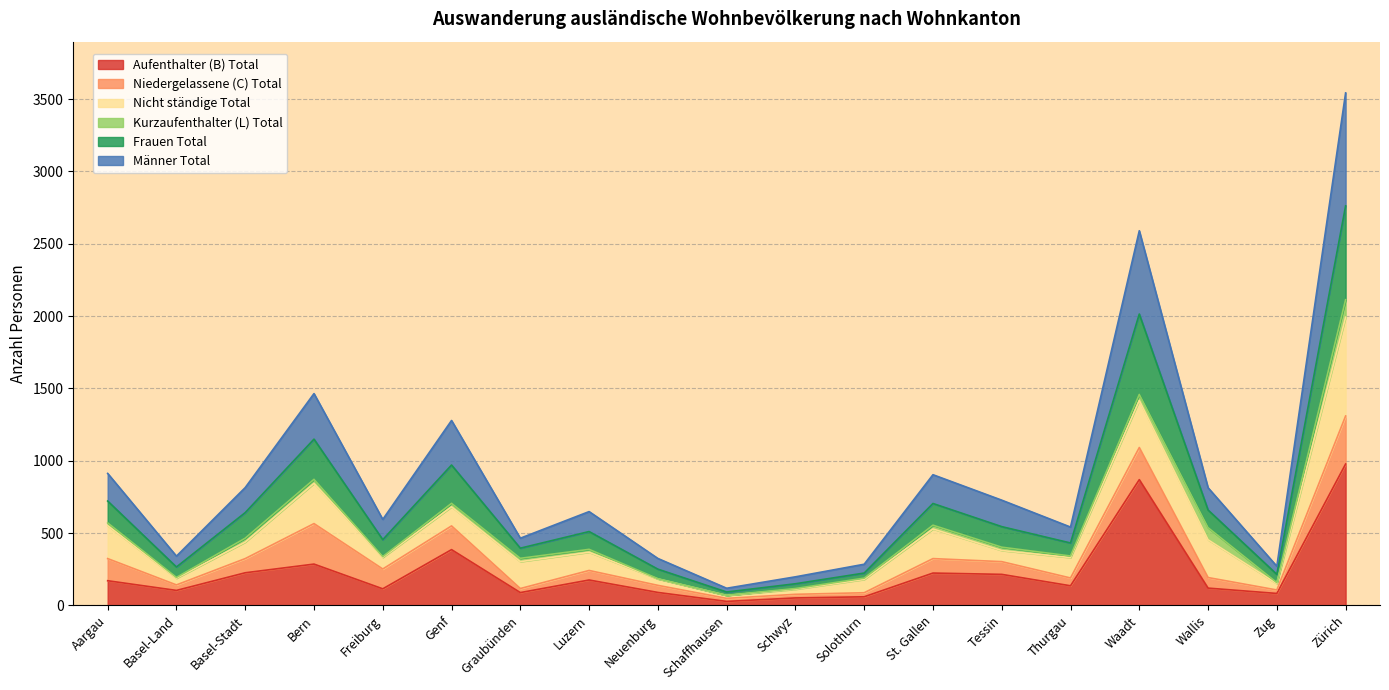

At how many categories does at least one series exceed 1588?

2